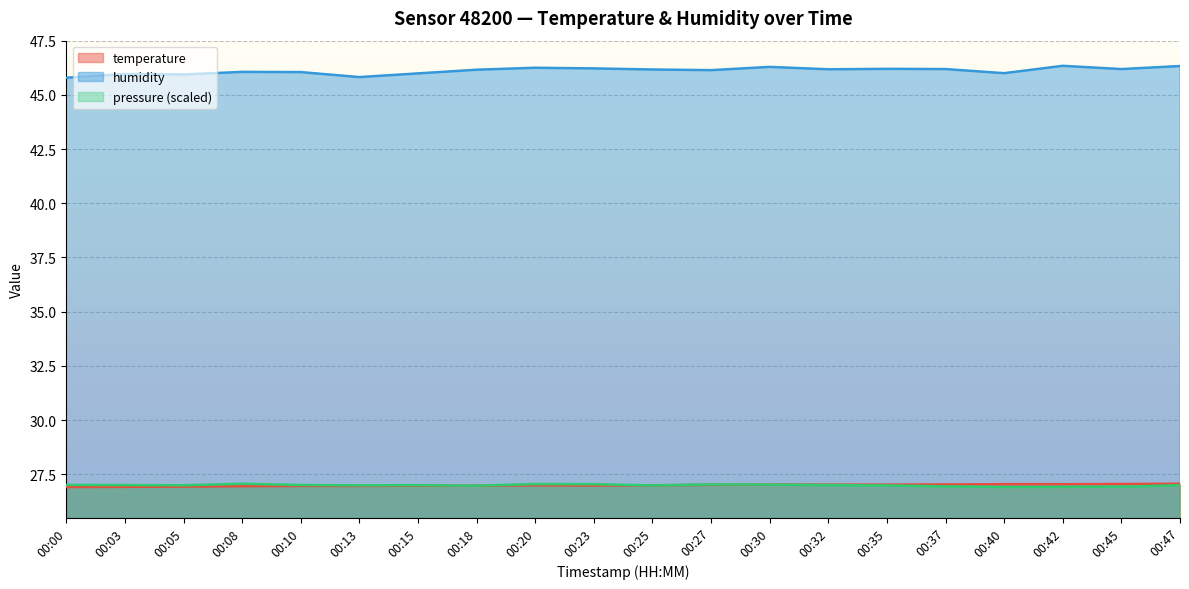

Rank the series at 00:37 from highest to lowest value.

humidity, temperature, pressure_norm